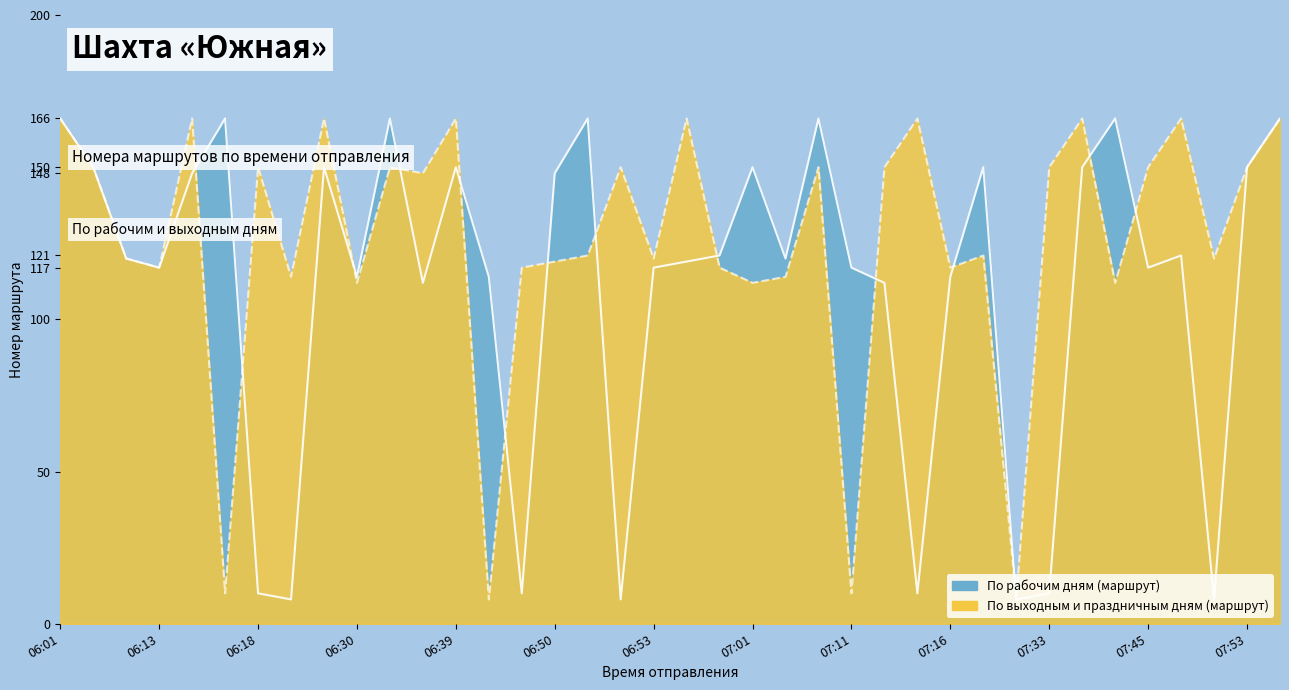

Rank the series by their average value, from lowest to highest.

По рабочим дням (маршрут), По выходным и праздничным дням (маршрут)